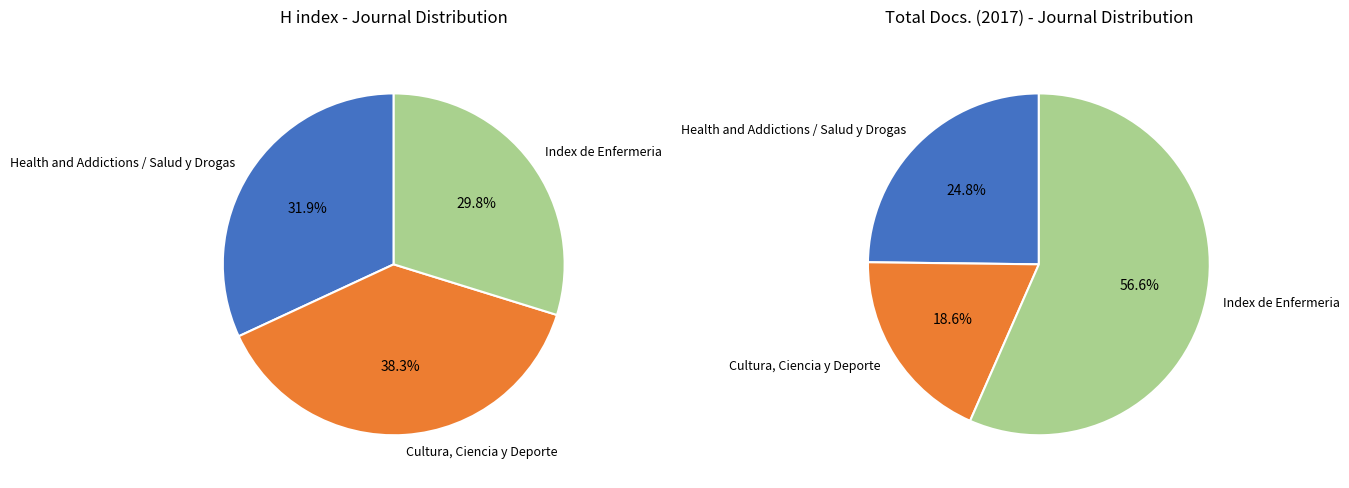

Do Cultura, Ciencia y Deporte and Health and Addictions / Salud y Drogas together represent more than half of the pie?

Yes